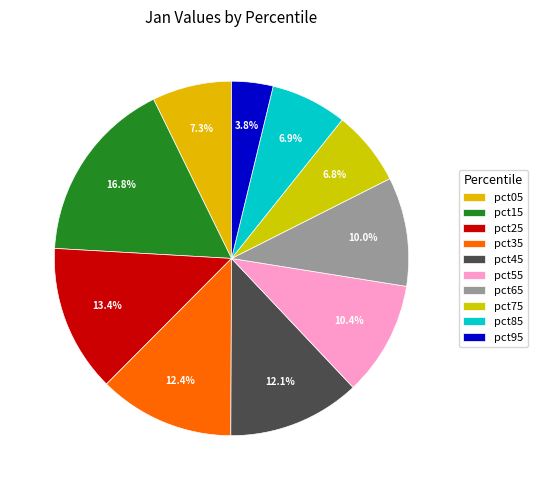

Which slice is the largest?

pct15